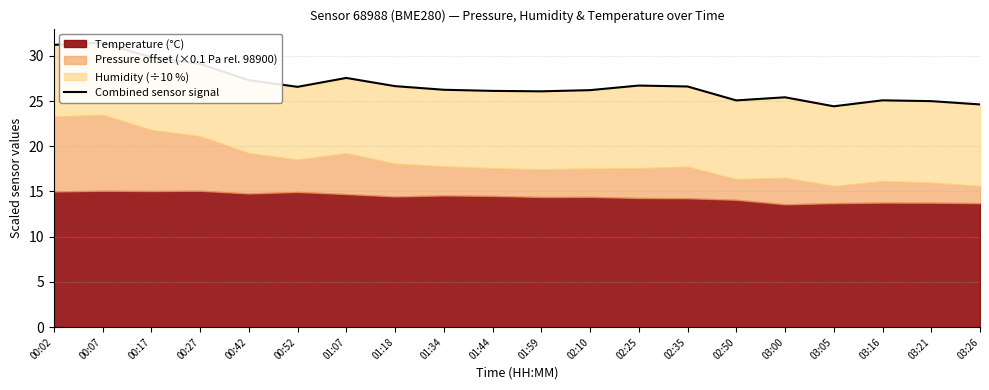

What is the label of the 17th point from the right?

00:27